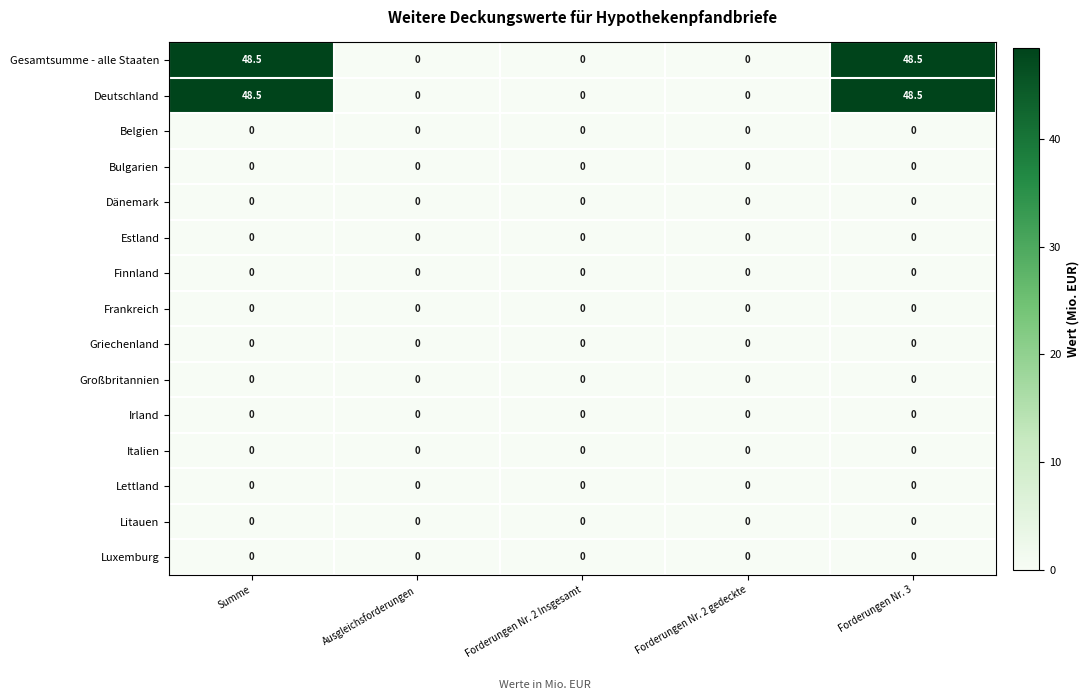

The value of Gesamtsumme - alle Staaten at Summe is 25.7. True or false?

False